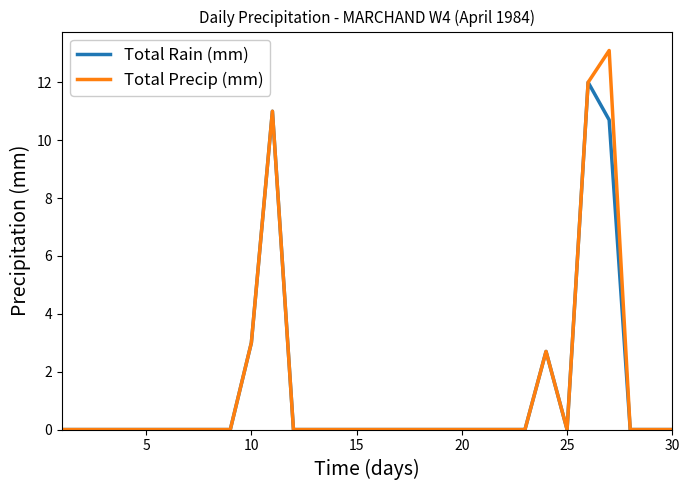

What is the highest value of the Total Rain (mm) series?

12.0